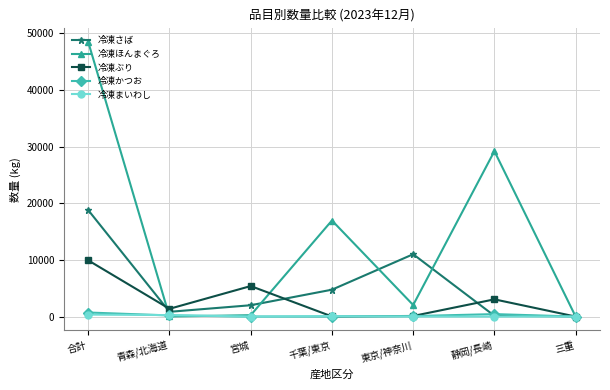

What is the label of the 7th point from the left?

三重